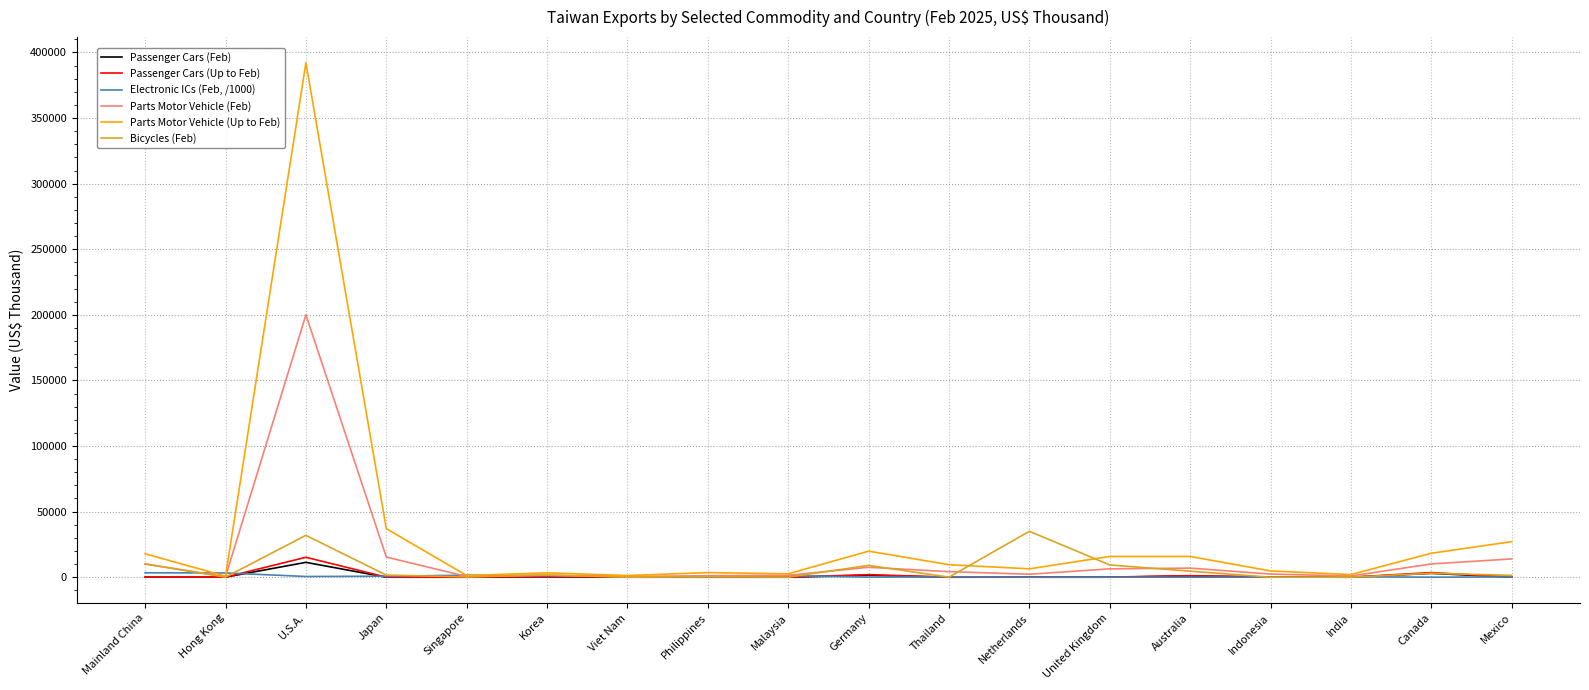

In Bicycles (Feb), how many points are lower than both neighbors (excluding endpoints)?

6